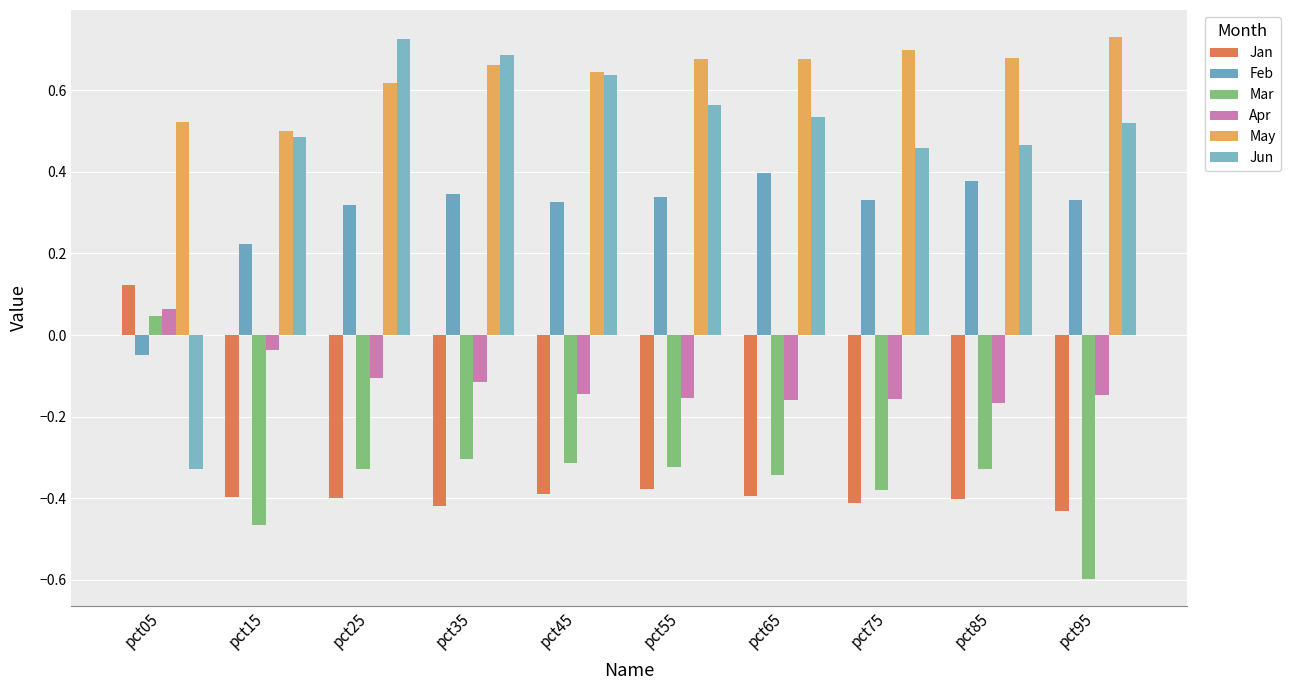

Is the value of Apr at pct65 greater than the value of Jan at pct65?

Yes